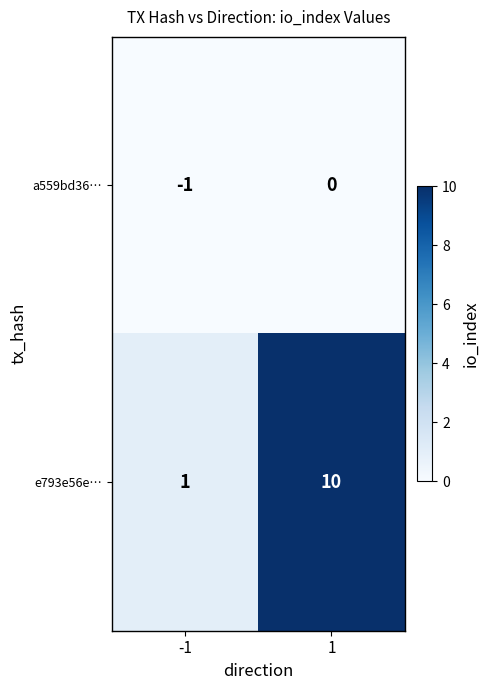

How many data points in a559bd36… are less than 0?

1